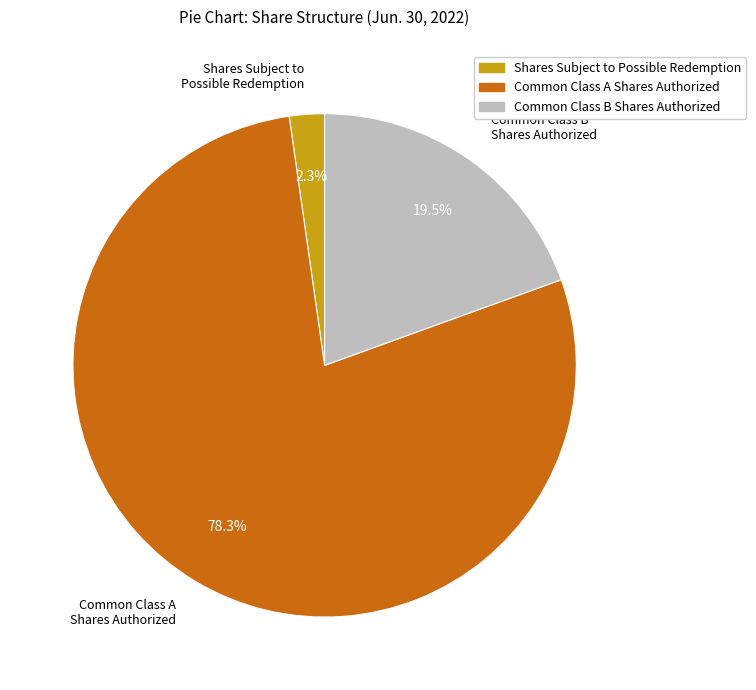

How many segments does this pie chart have?

3